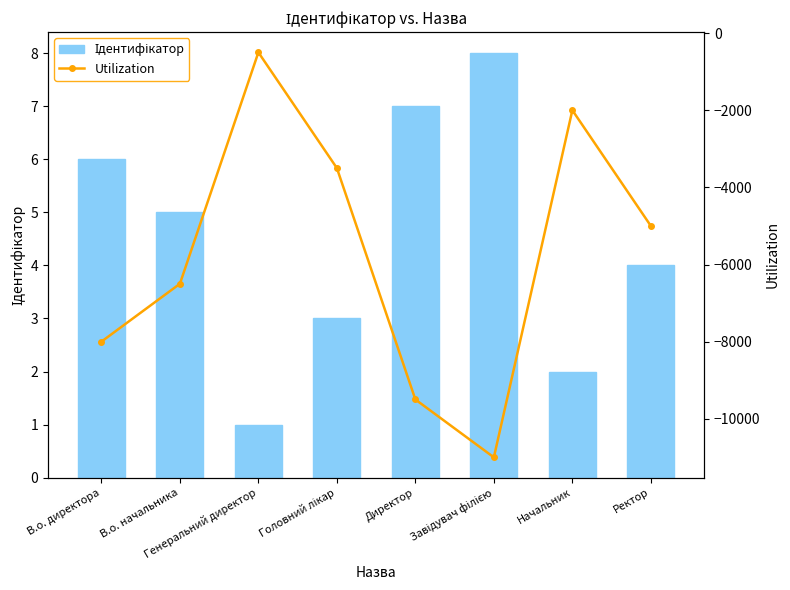

Is the value of Ідентифікатор at Завідувач філією greater than the value of Utilization at Директор?

Yes